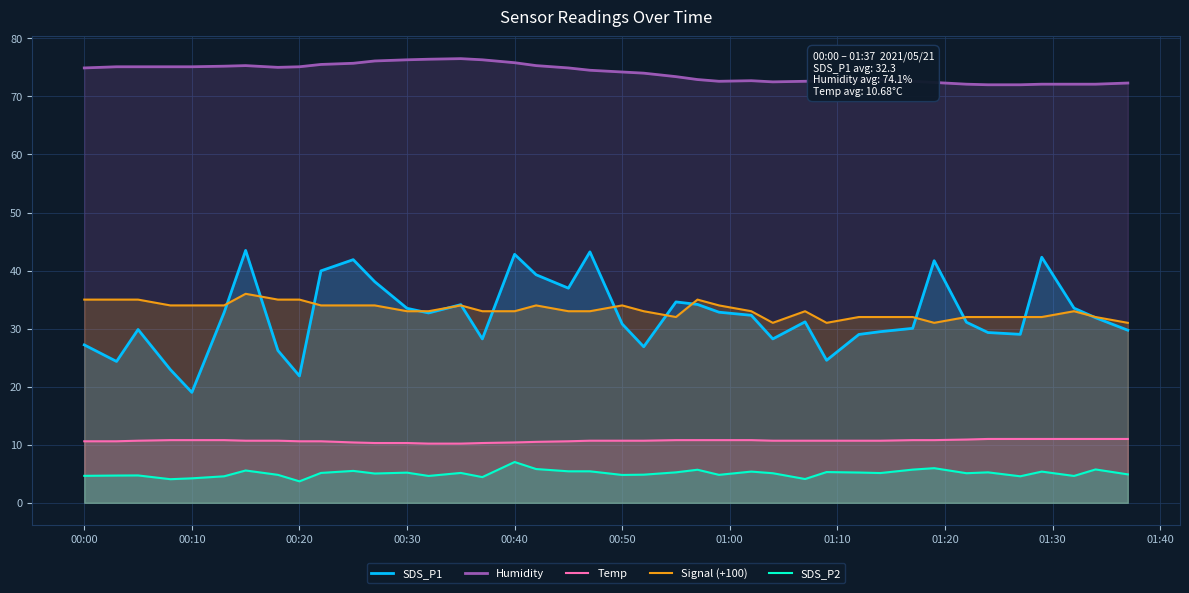

What is the sum of all SDS_P2 values?

202.8